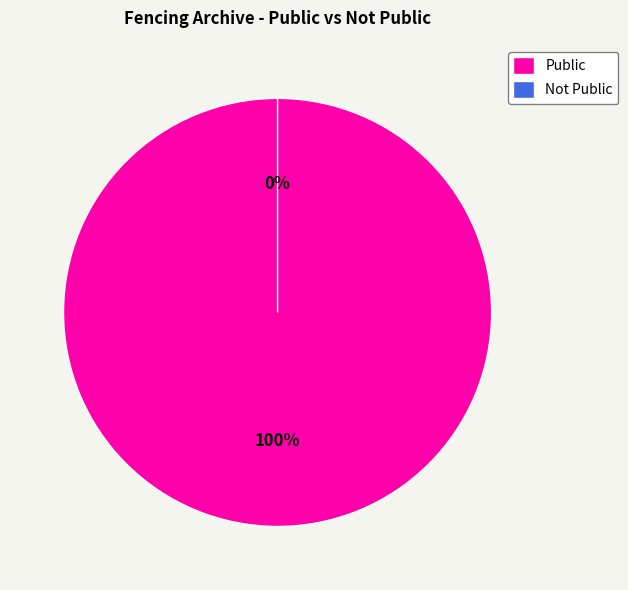

Is there any slice that represents more than half of the pie?

Yes